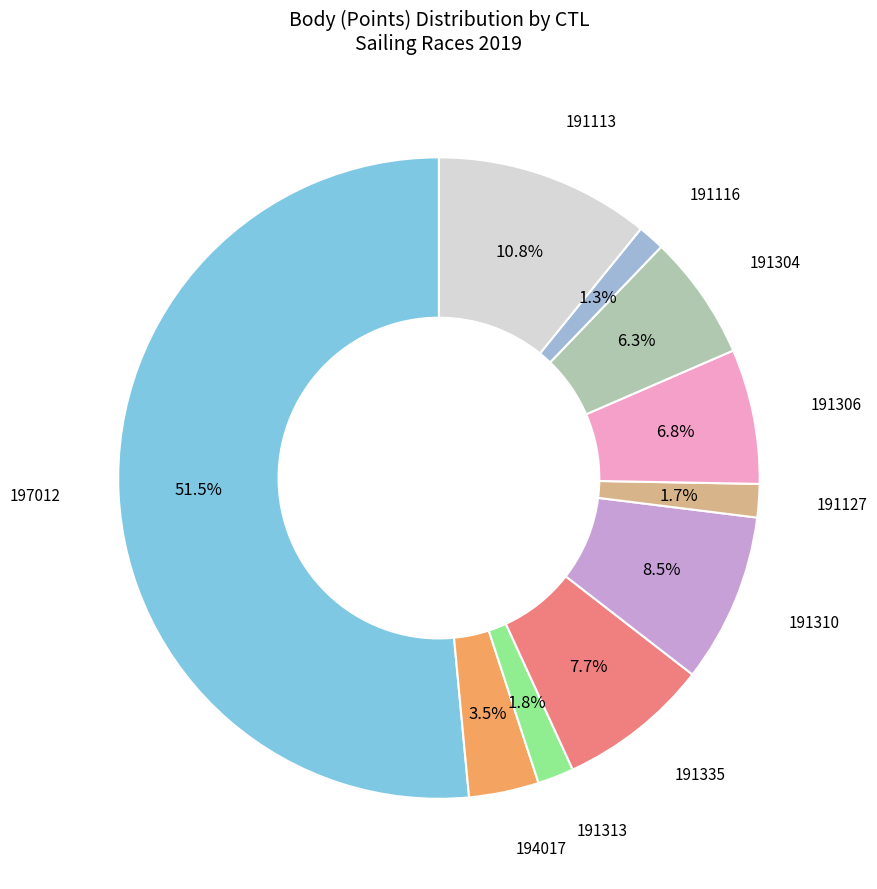

How many segments does this pie chart have?

10